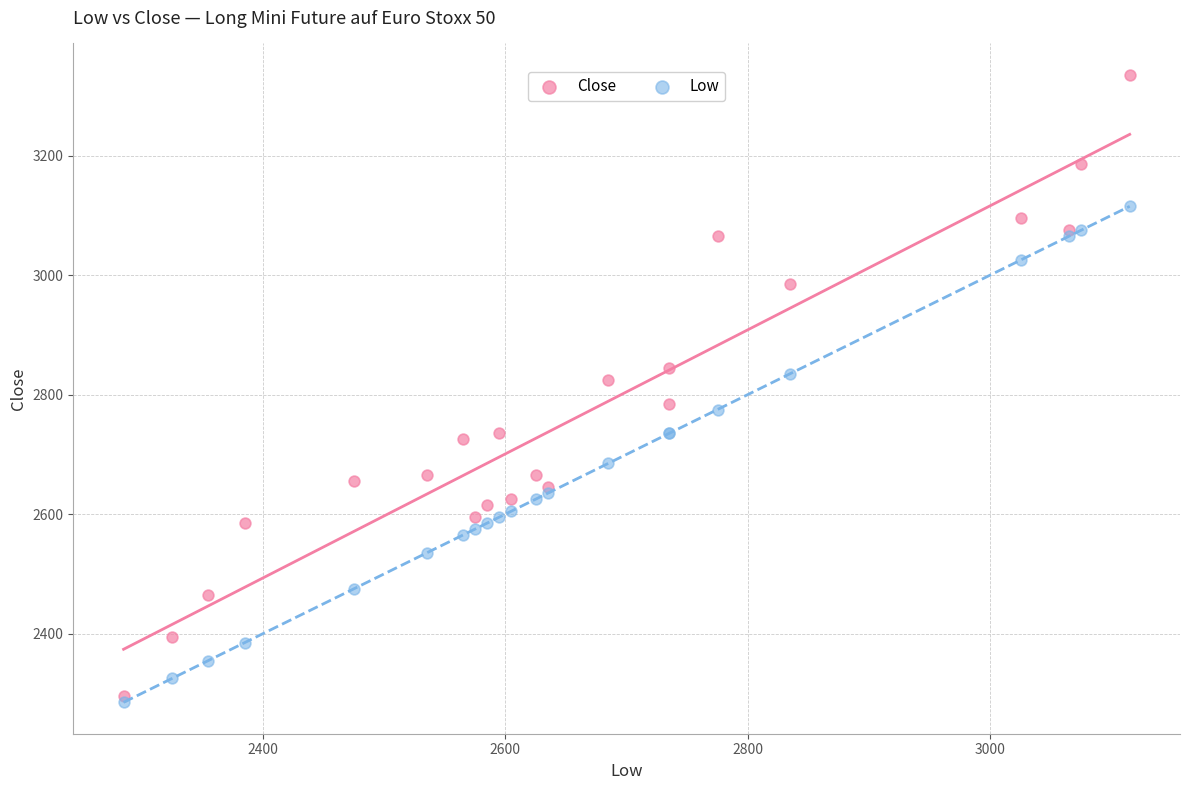

Which series contains the highest Y value?

Close